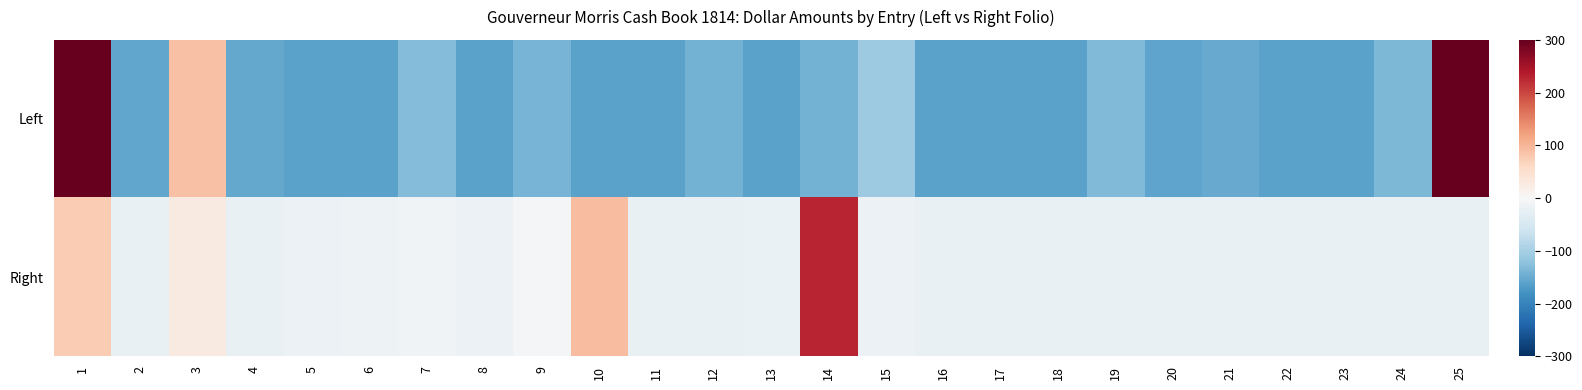

Reading left to right, what are all the values shown in this chart?

Left: 1=1379.9	2=-156.4	3=88.6	4=-154.1	5=-161.4	6=-161.4	7=-130.6	8=-161.4	9=-139.8	10=-161.4	11=-161.4	12=-141.8	13=-161.4	14=-141.0	15=-109.8	16=-161.4	17=-161.4	18=-161.4	19=-132.2	20=-158.2	21=-150.8	22=-161.4	23=-161.4	24=-134.2	25=1855.9
Right: 1=76.7	2=-23.0	3=26.7	4=-22.4	5=-16.9	6=-15.2	7=-9.7	8=-18.4	9=-2.5	10=91.6	11=-21.9	12=-21.7	13=-19.8	14=228.3	15=-18.2	16=-23.3	17=-23.3	18=-23.3	19=-23.3	20=-23.3	21=-23.3	22=-23.3	23=-23.3	24=-23.3	25=-23.3